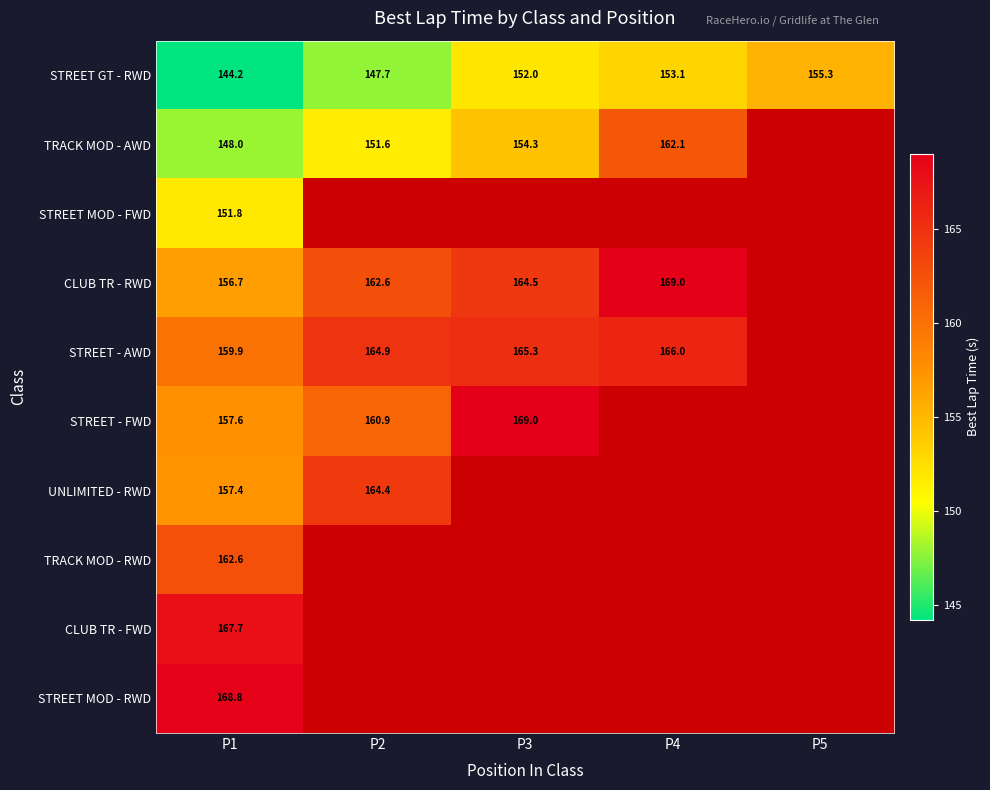

Between P2 and P3, which series saw the biggest shift?

STREET - FWD